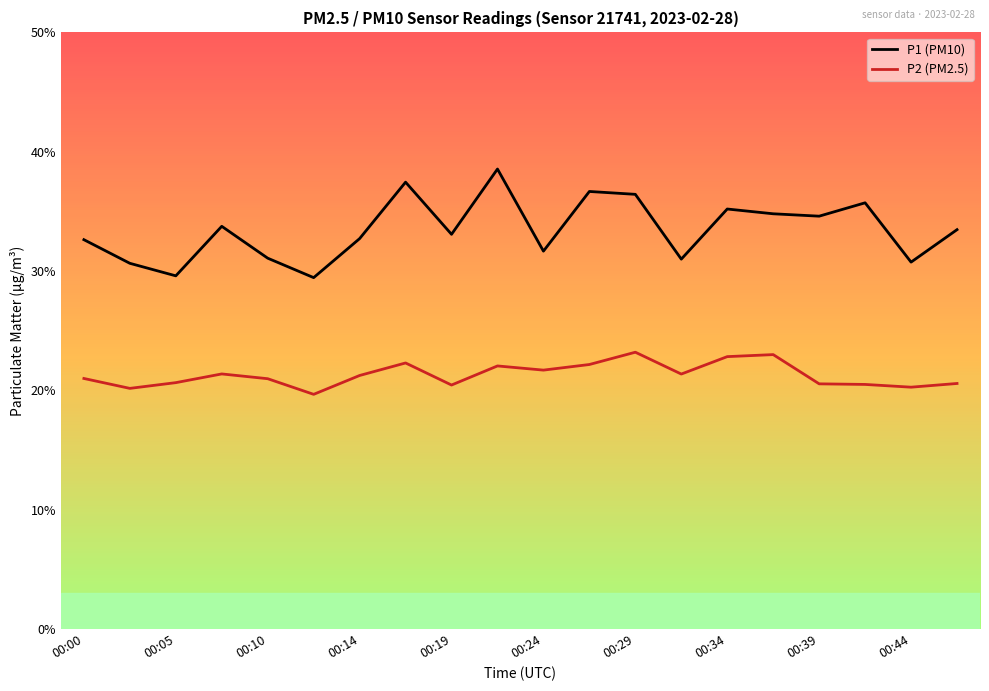

Rank the series by their average value, from lowest to highest.

P2 (PM2.5), P1 (PM10)